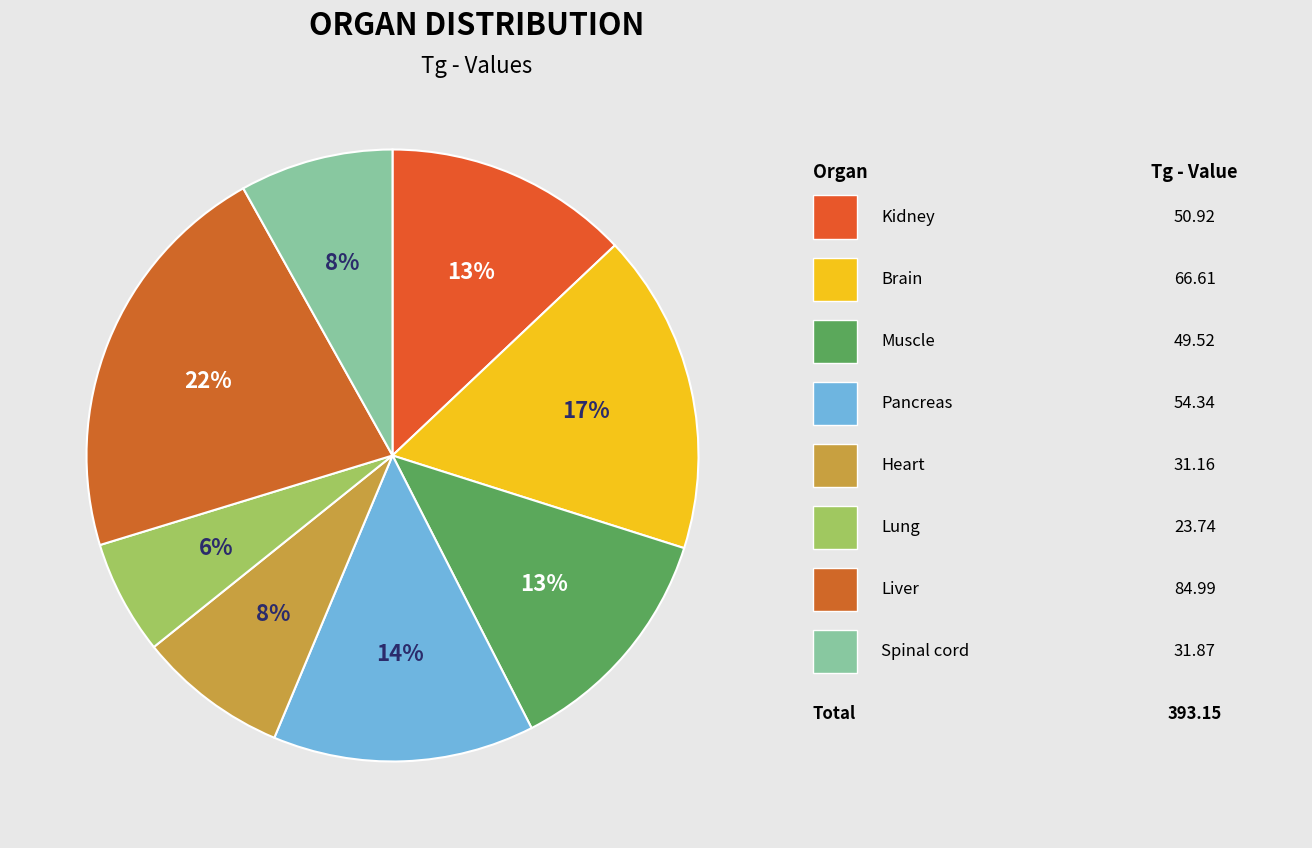

To the nearest percent, what is the average slice percentage?

12%